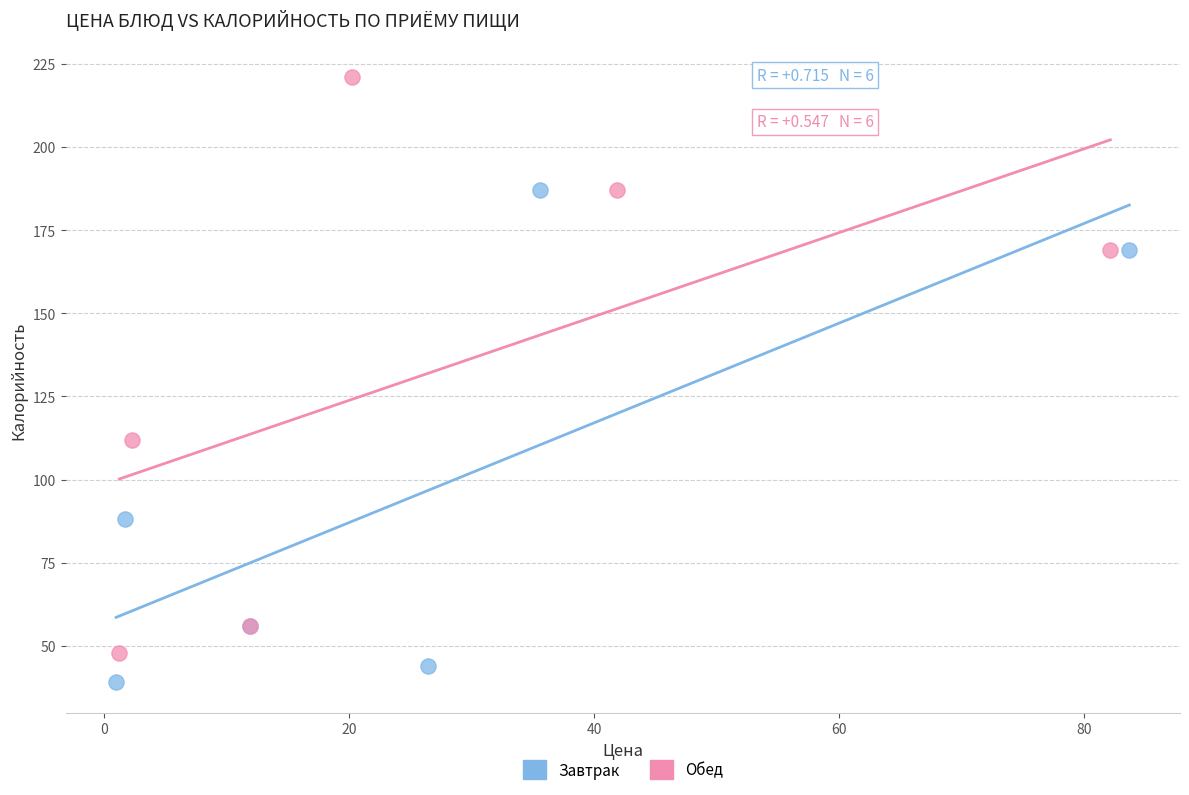

Which series has the widest spread of Y values?

Обед